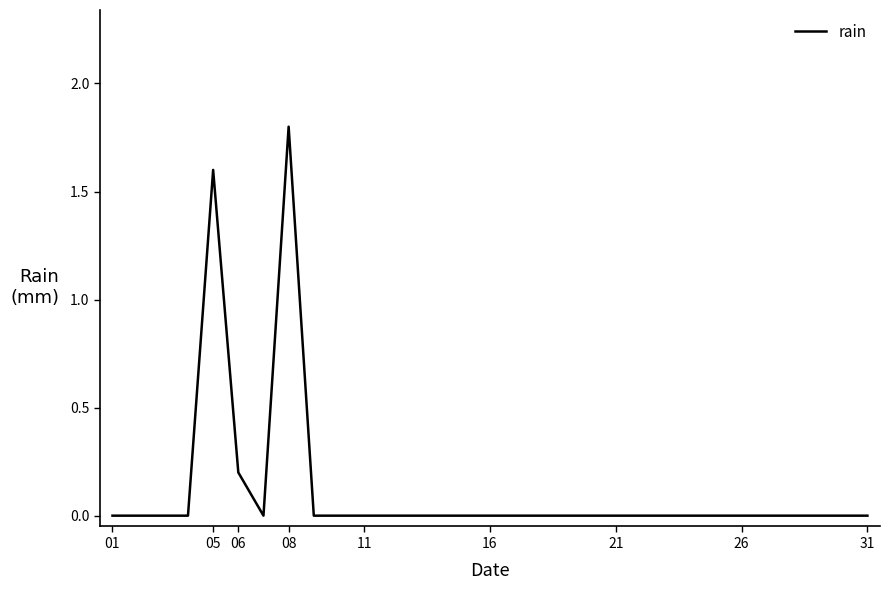

What is the difference between the maximum and minimum values?

1.8